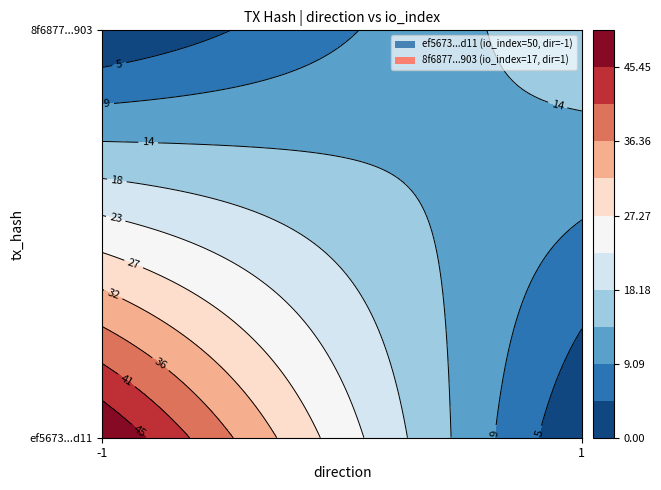

Rank the series by their average value, from lowest to highest.

8f6877fe0a3a2af932f813c7bf73e6058805903, ef5673666322d17adf6c410b425b58119f59d11